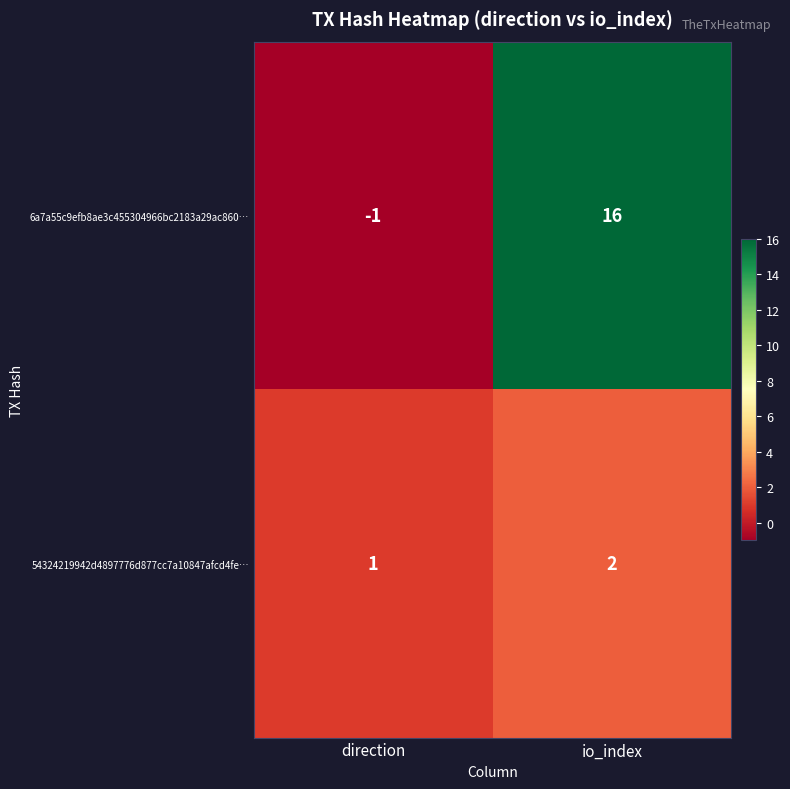

Between direction and io_index, which series saw the biggest shift?

6a7a55c9efb8ae3c455304966bc2183a29ac860…